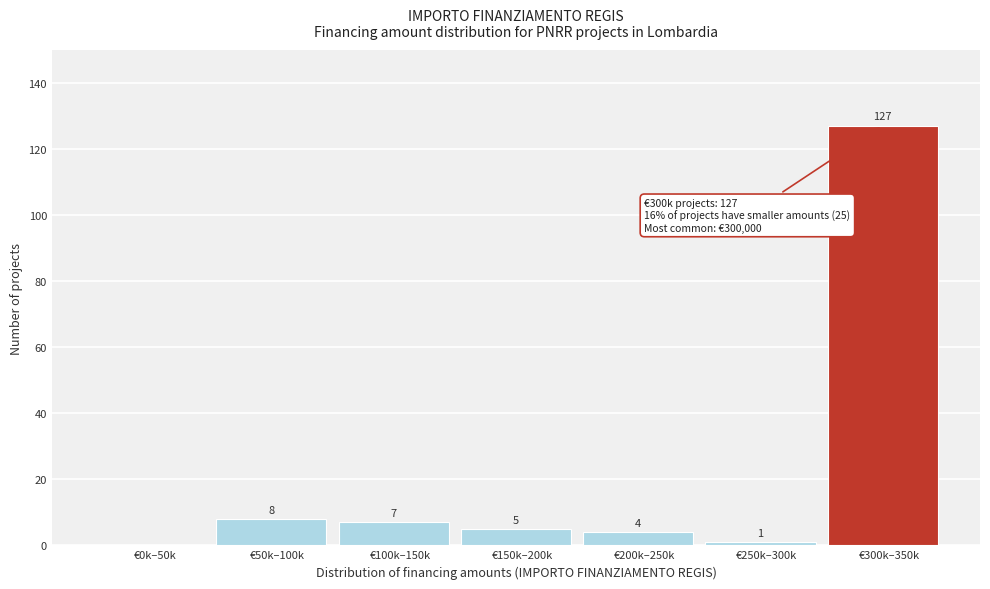

Reading right to left, extract all data points from this chart.

€300k–350k=127	€250k–300k=1	€200k–250k=4	€150k–200k=5	€100k–150k=7	€50k–100k=8	€0k–50k=0